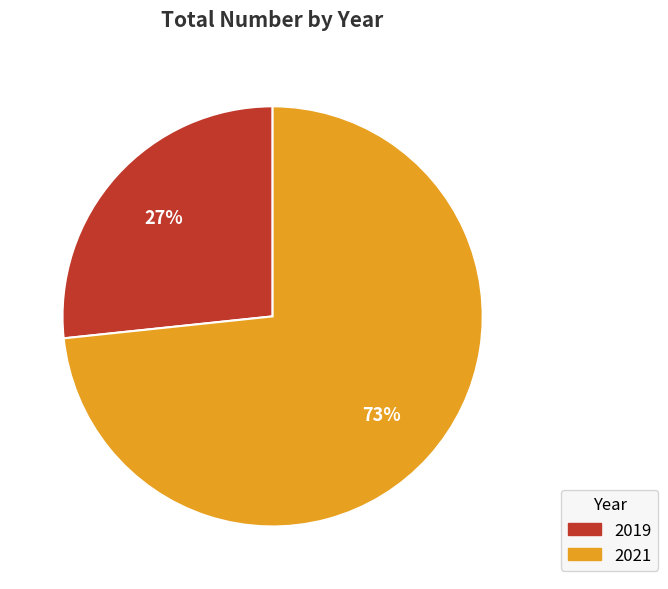

True or false: 2021 accounts for 73% of the total.

True